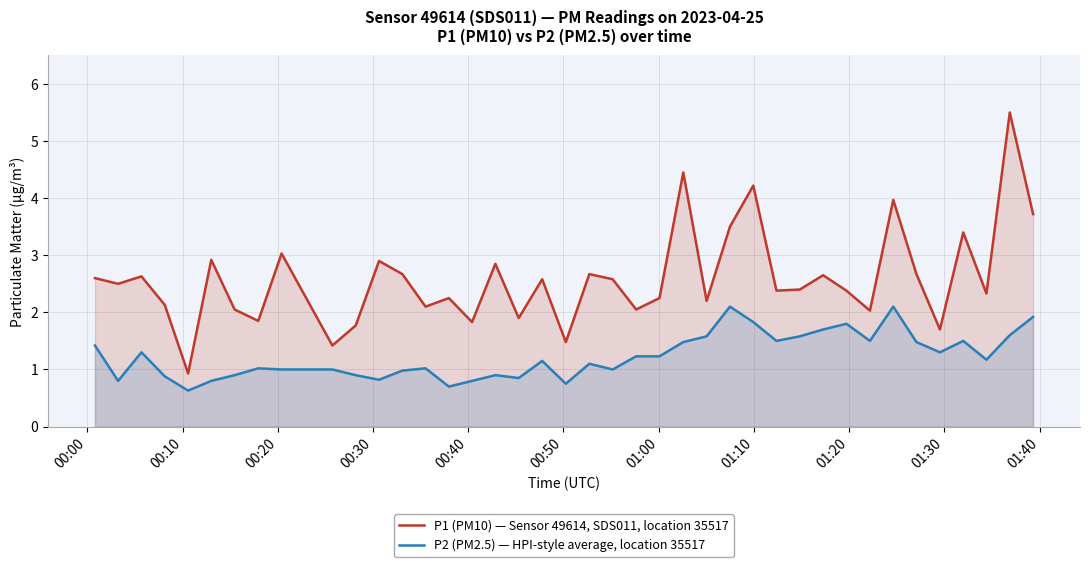

List the series in order of their overall mean, lowest first.

P2 (PM2.5) — HPI-style average, location 35517, P1 (PM10) — Sensor 49614, SDS011, location 35517